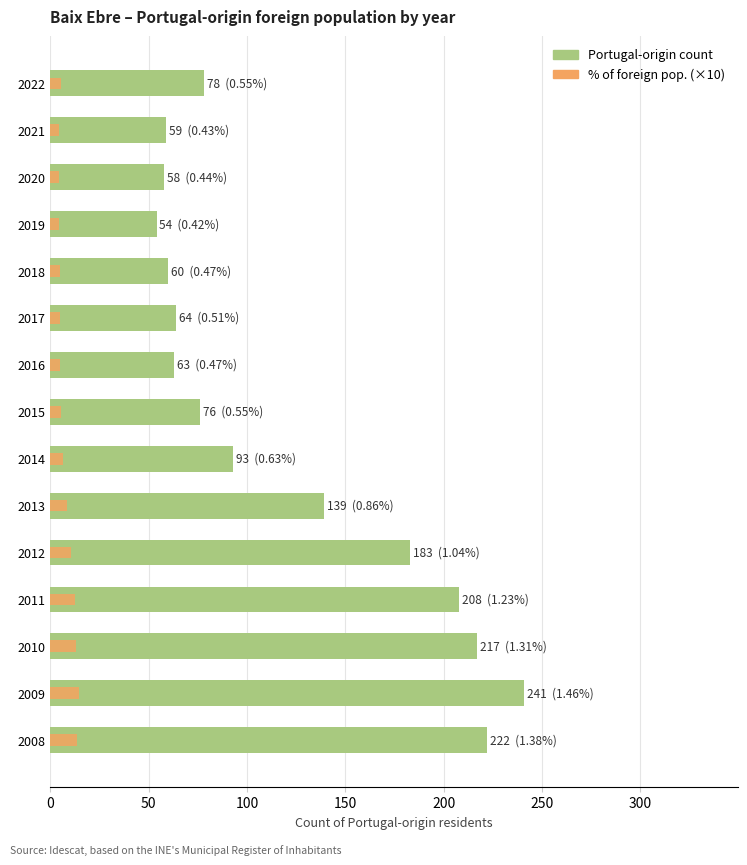

What is the minimum value for % of foreign pop. (×10)?

4.2